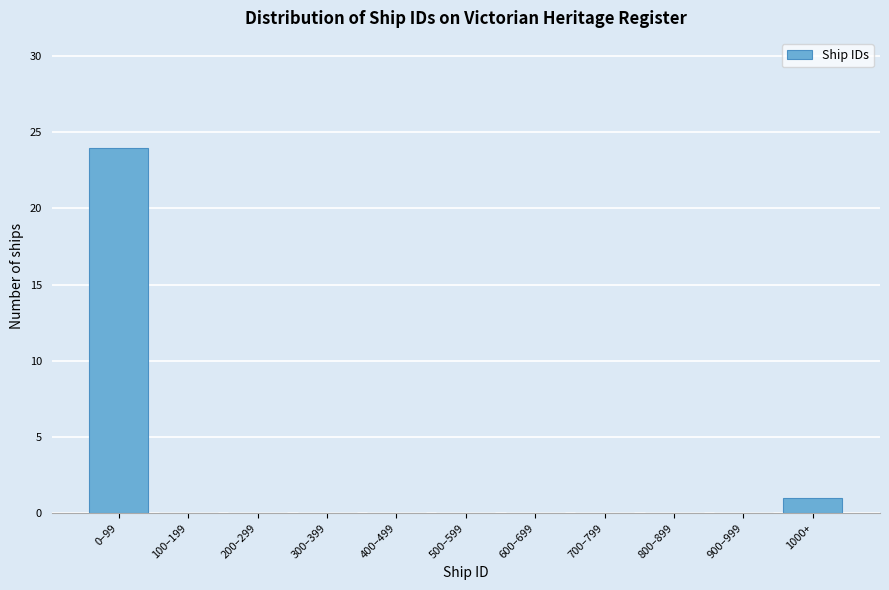

Reading left to right, extract all data points from this chart.

0–99=24	100–199=0	200–299=0	300–399=0	400–499=0	500–599=0	600–699=0	700–799=0	800–899=0	900–999=0	1000+=1